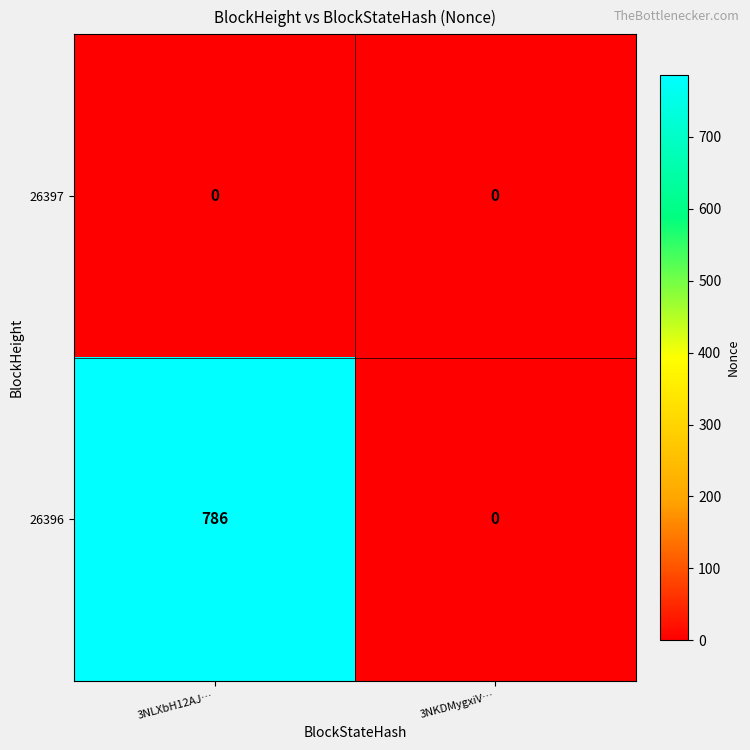

The 26396 series shows 786 at 3NLXbH12AJ…. True or false?

True